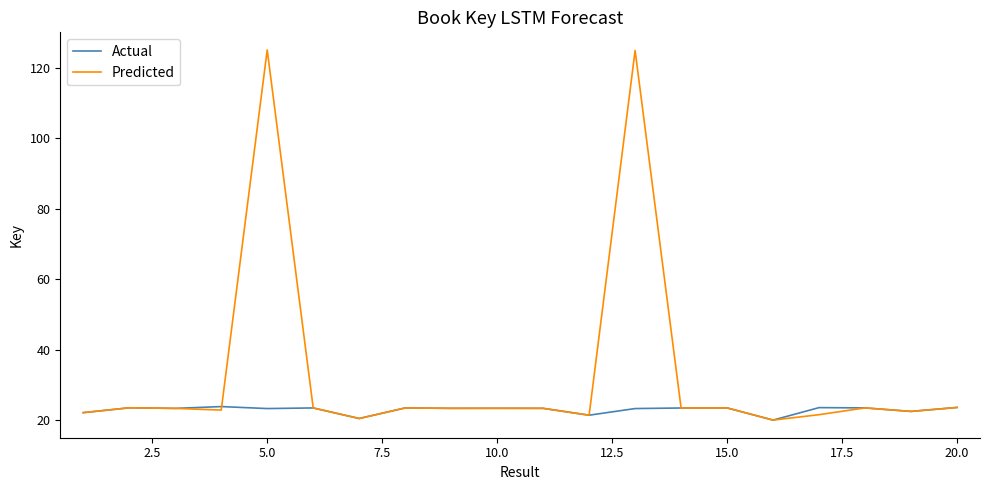

Which series has the widest spread of values?

Predicted